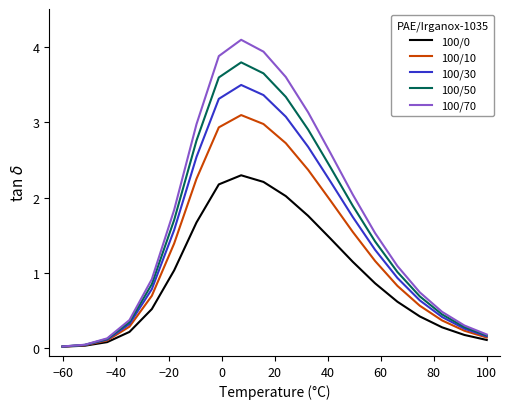

Which series has the widest spread of values?

100/70